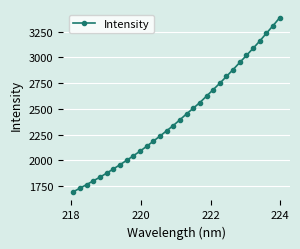

What is the value of the 11th point from the left?

2088.2